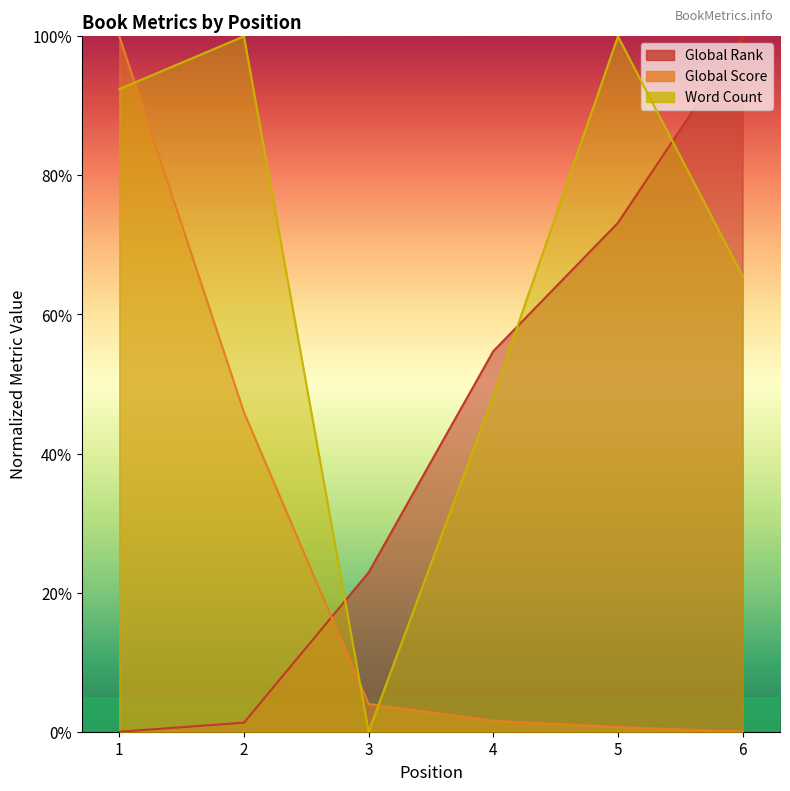

Where is Global Rank nearest to the value 0?

1